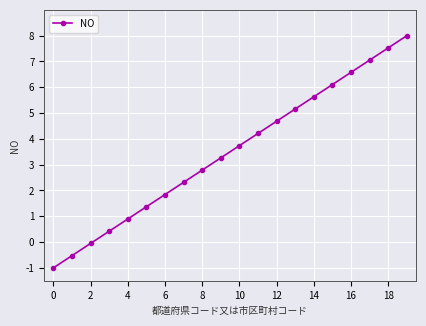

What is the smallest value displayed?

-1.0